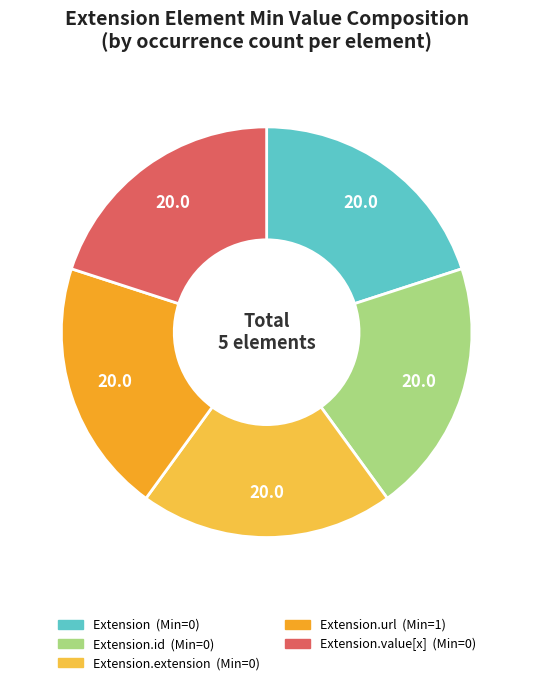

Count the number of slices in the pie.

5